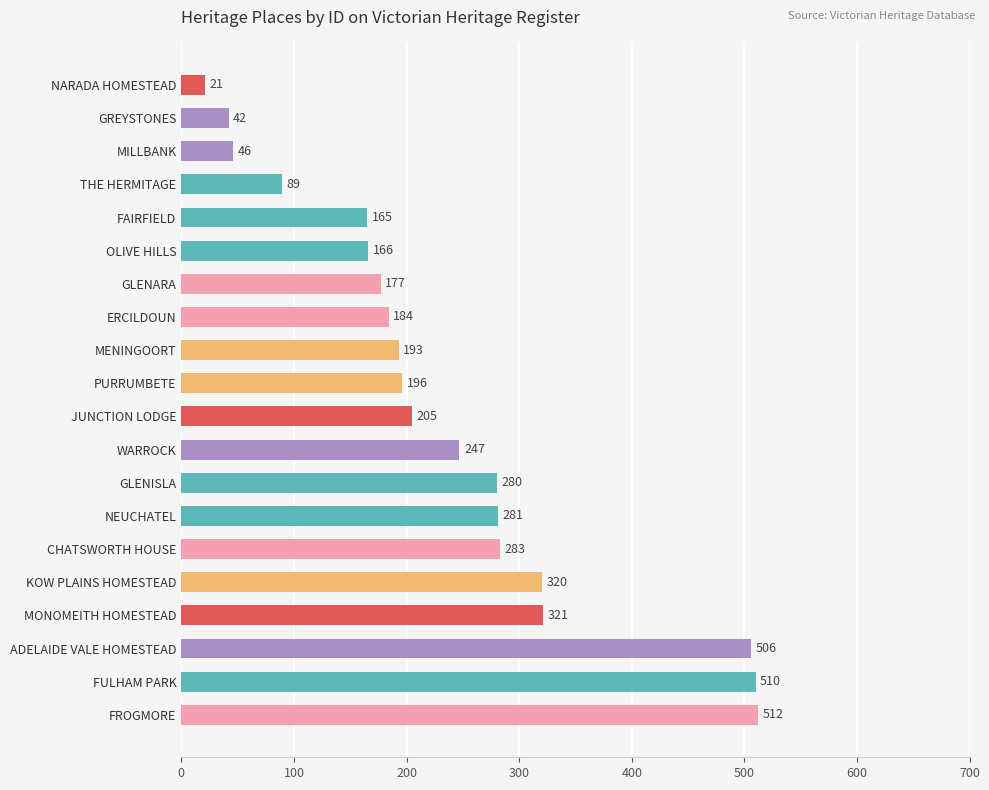

Are the bars horizontal?

Yes